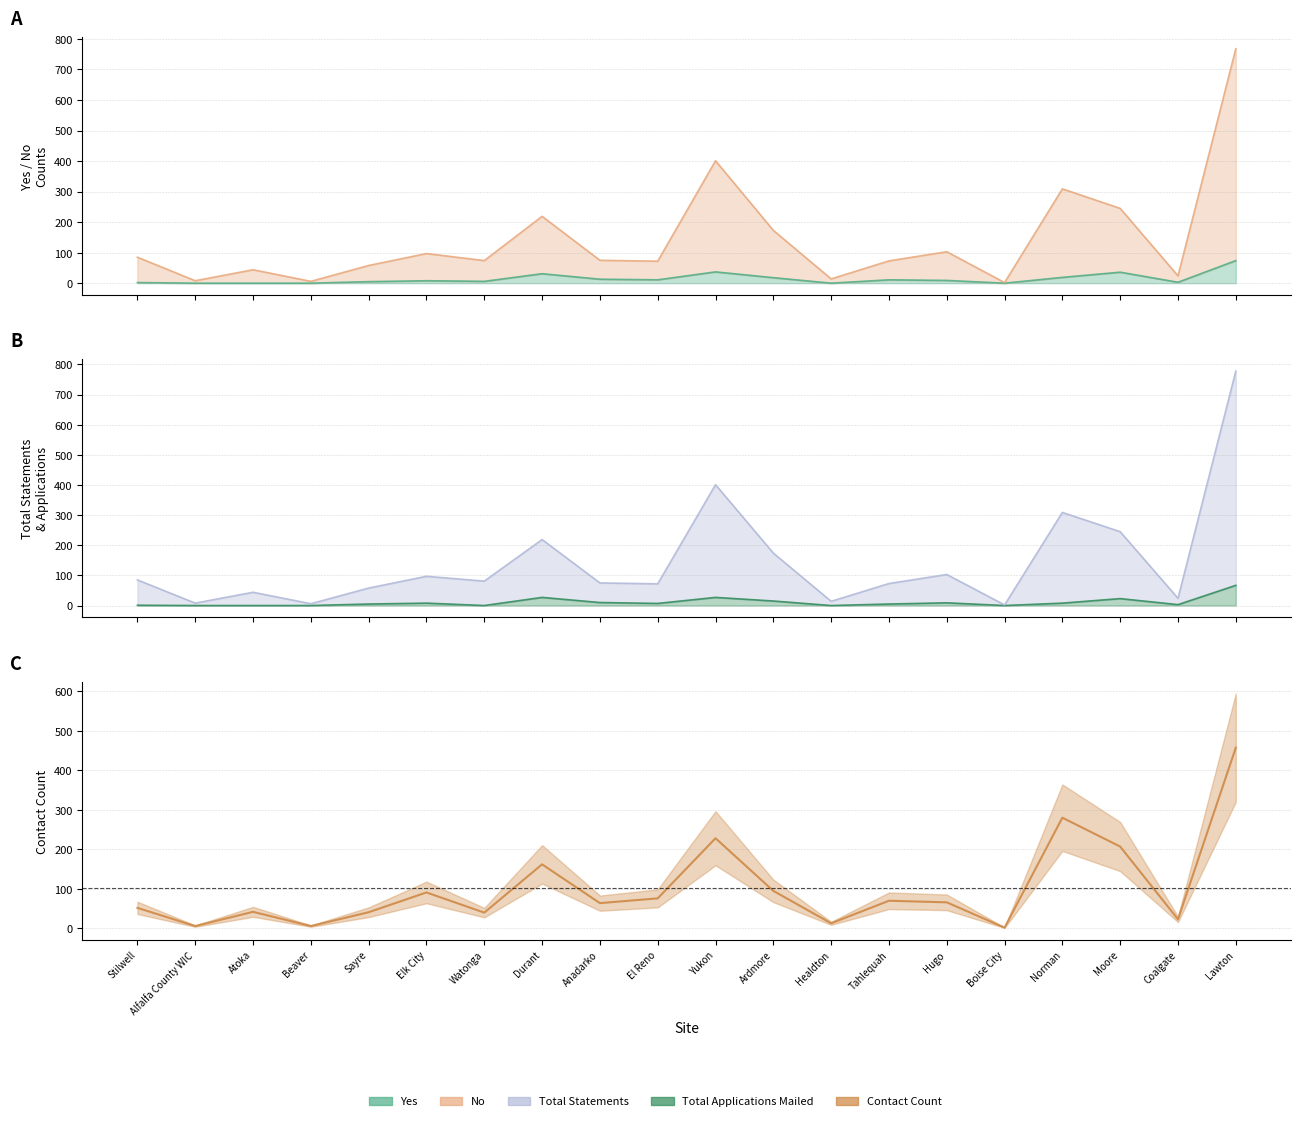

Reading left to right, extract all data points from this chart.

Yes: 2	0	0	0	5	8	6	31	13	11	37	18	0	11	9	0	19	36	3	74
No: 85	8	44	6	58	97	74	219	75	72	401	173	14	73	103	2	309	245	24	768
Total Statements: 85	8	44	6	58	97	81	219	75	72	401	174	14	73	103	2	309	245	24	778
Total Applications Mailed: 1	0	0	0	5	8	0	27	10	7	27	15	0	5	9	0	8	23	3	67
Contact Count: 52	6	42	6	41	91	40	162	64	76	228	95	13	70	66	2	280	207	23	457